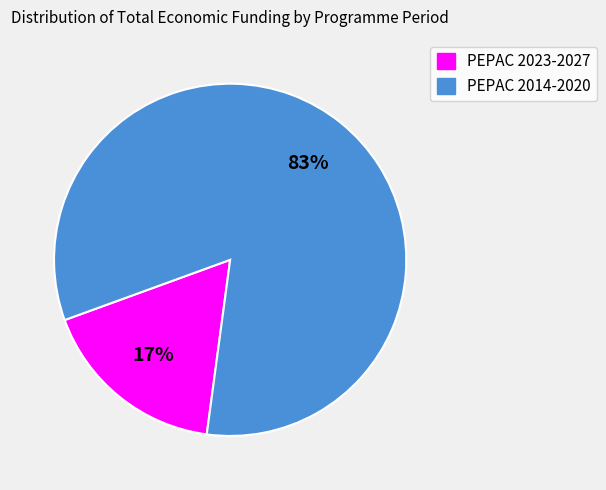

To the nearest percent, what is the average slice percentage?

50%